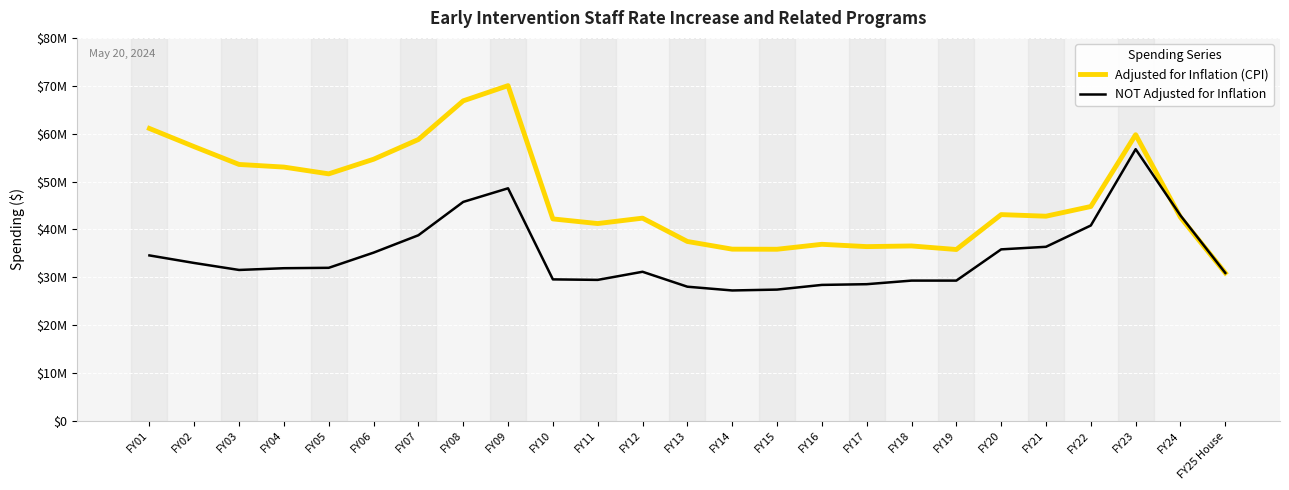

What are all the series names shown in the legend?

Adjusted for Inflation (CPI), NOT Adjusted for Inflation